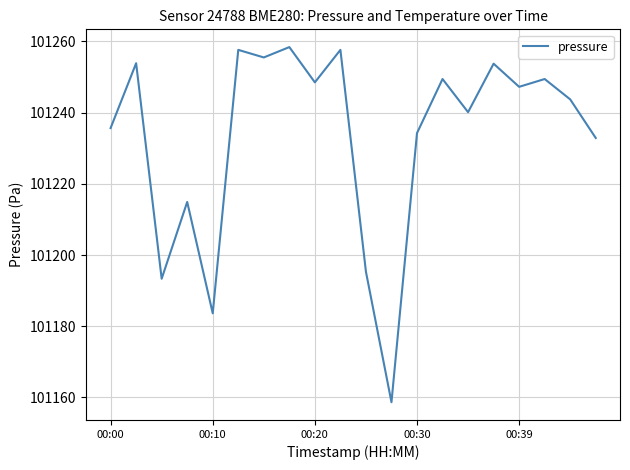

What is the smallest value displayed?

101158.7